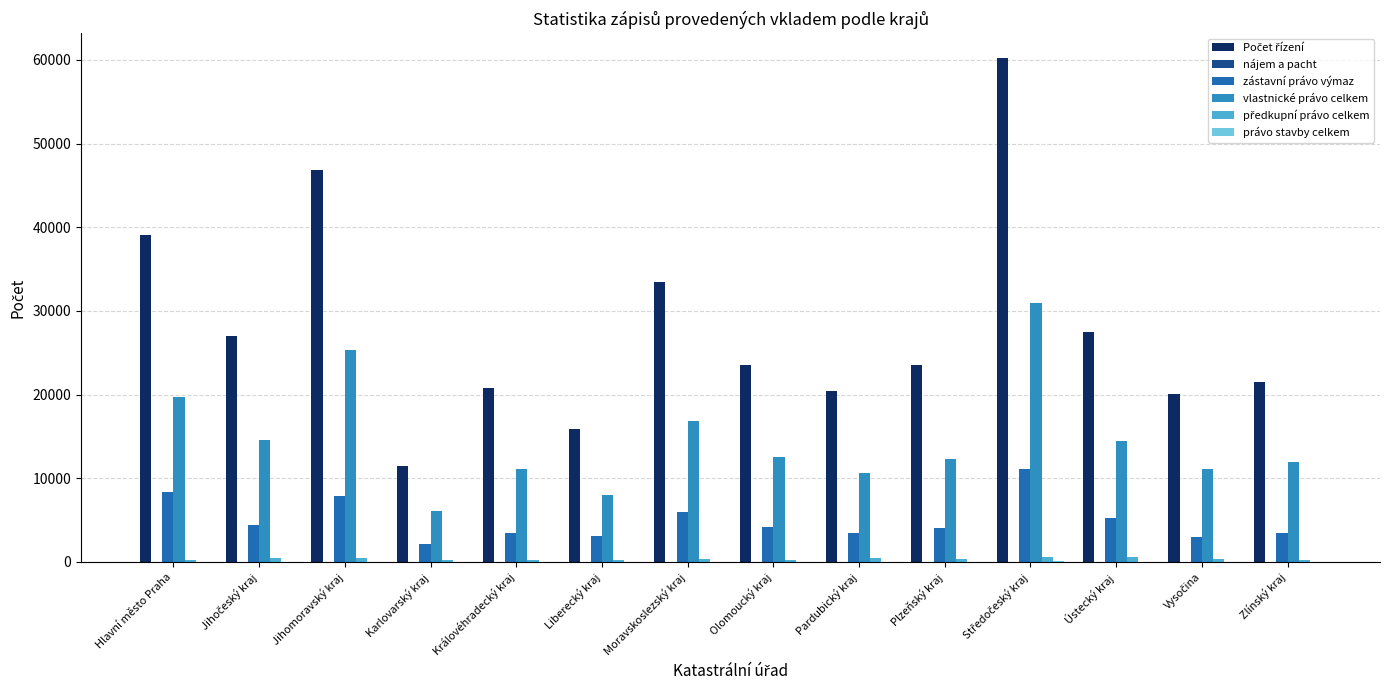

How many distinct data groups are displayed?

6